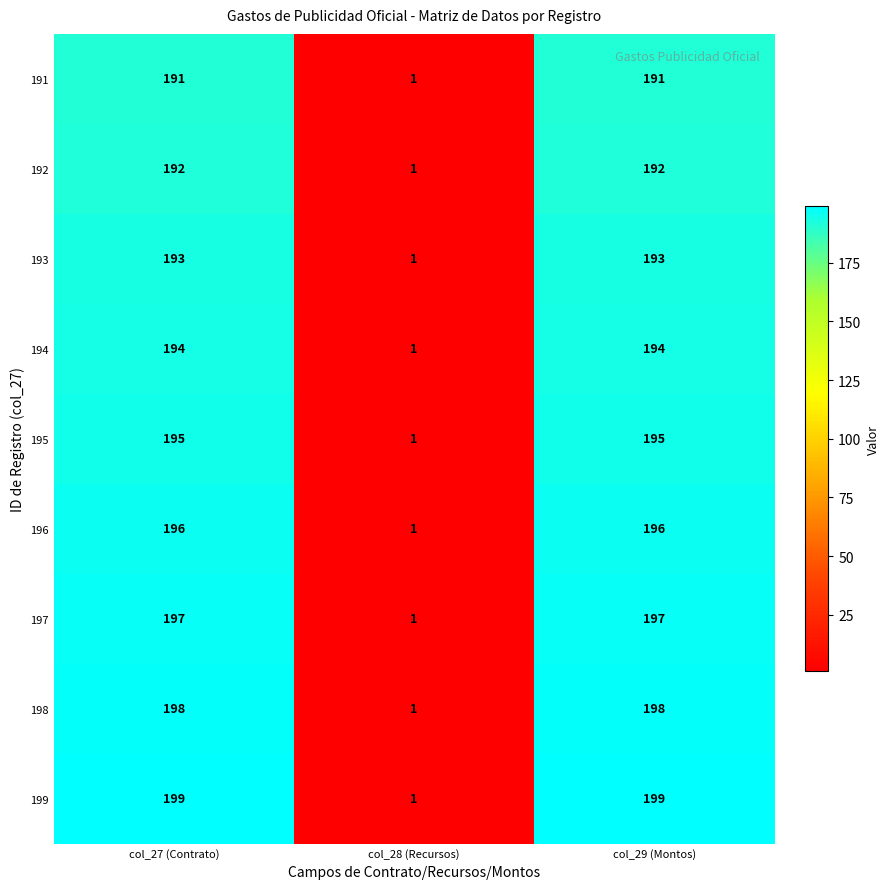

Is it true that 191 equals 111 at col_29 (Montos)?

False